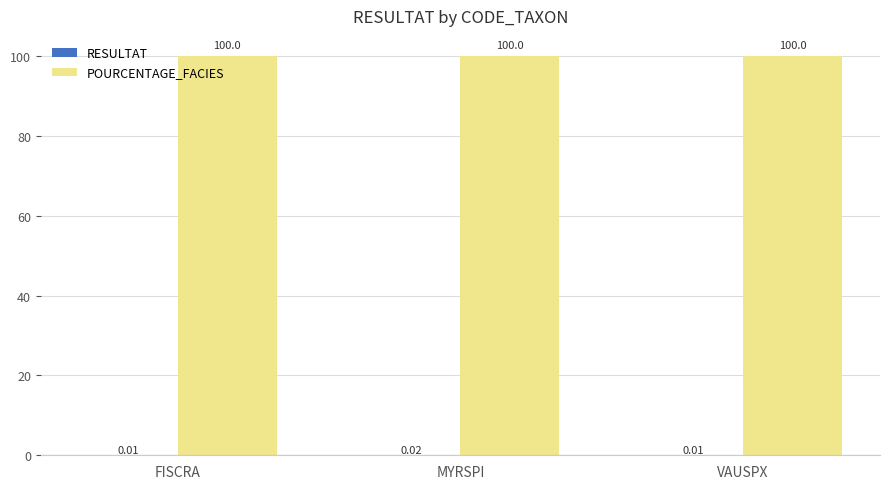

What is the sum of the POURCENTAGE_FACIES values at MYRSPI and VAUSPX?

200.0